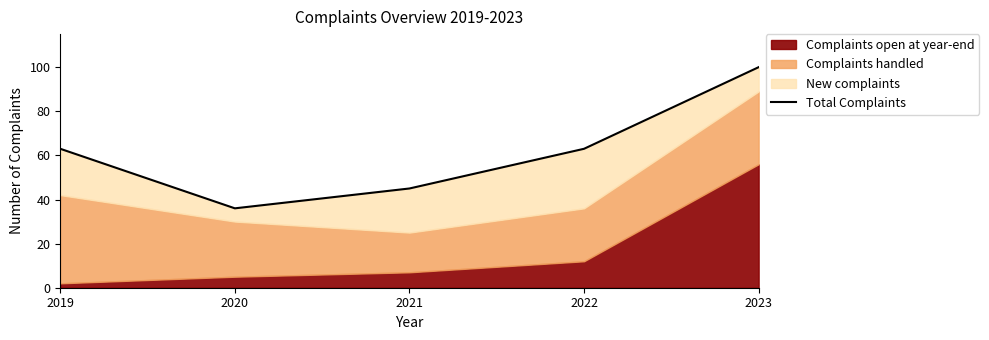

True or false: there are more than 2 points higher than both neighbors.

False